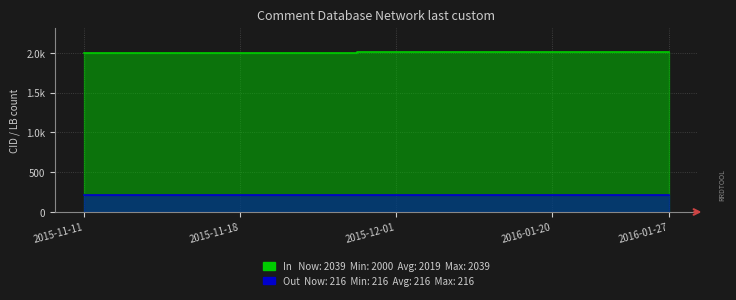

What is the difference between the maximum and minimum values?

15